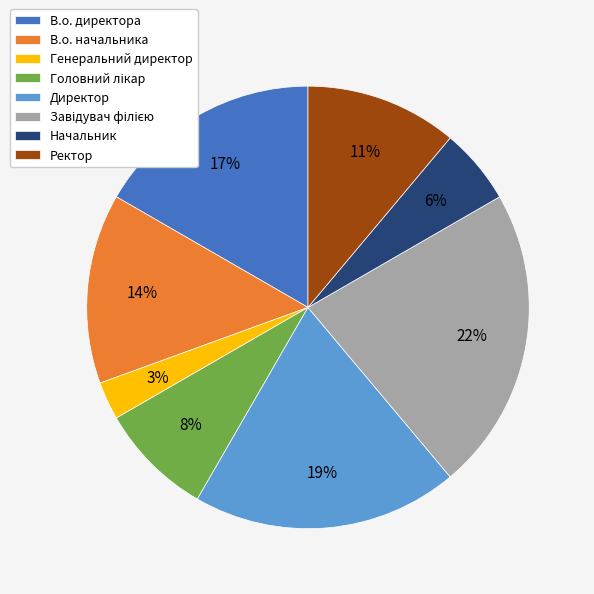

What percentage is the В.о. директора slice, to the nearest percent?

17%